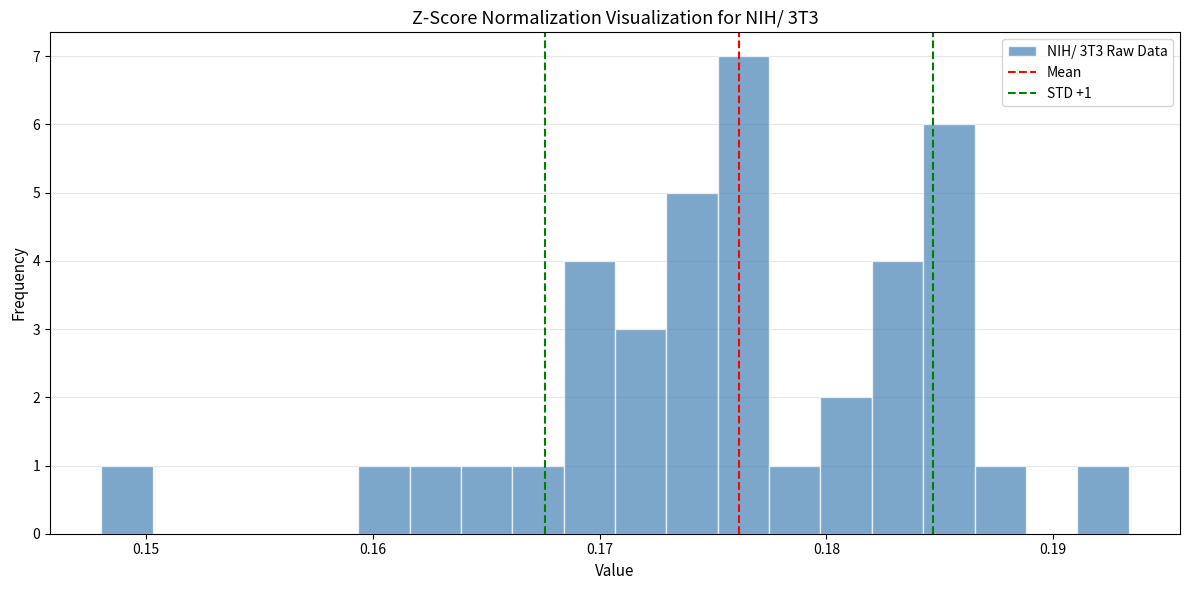

Around what value on the x-axis is the tallest bar? Give the approximate position of its centre, as read against the axis.

0.176